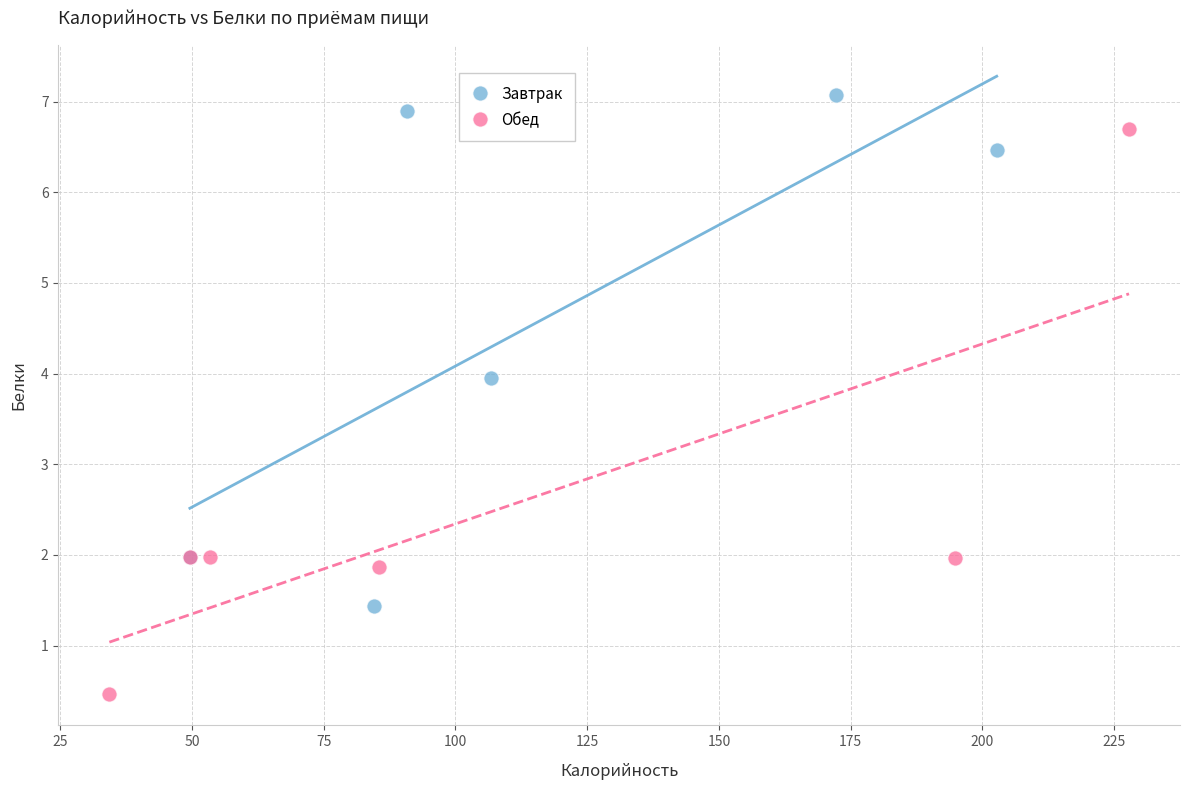

Which series has the widest spread of Y values?

Обед